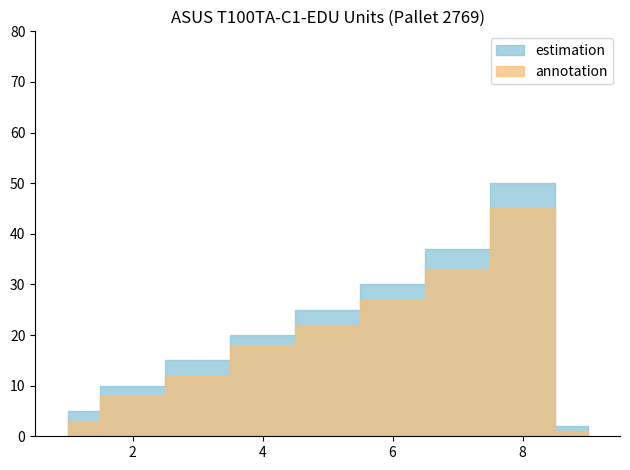

What is the difference between the annotation values at 9 and 7?

32